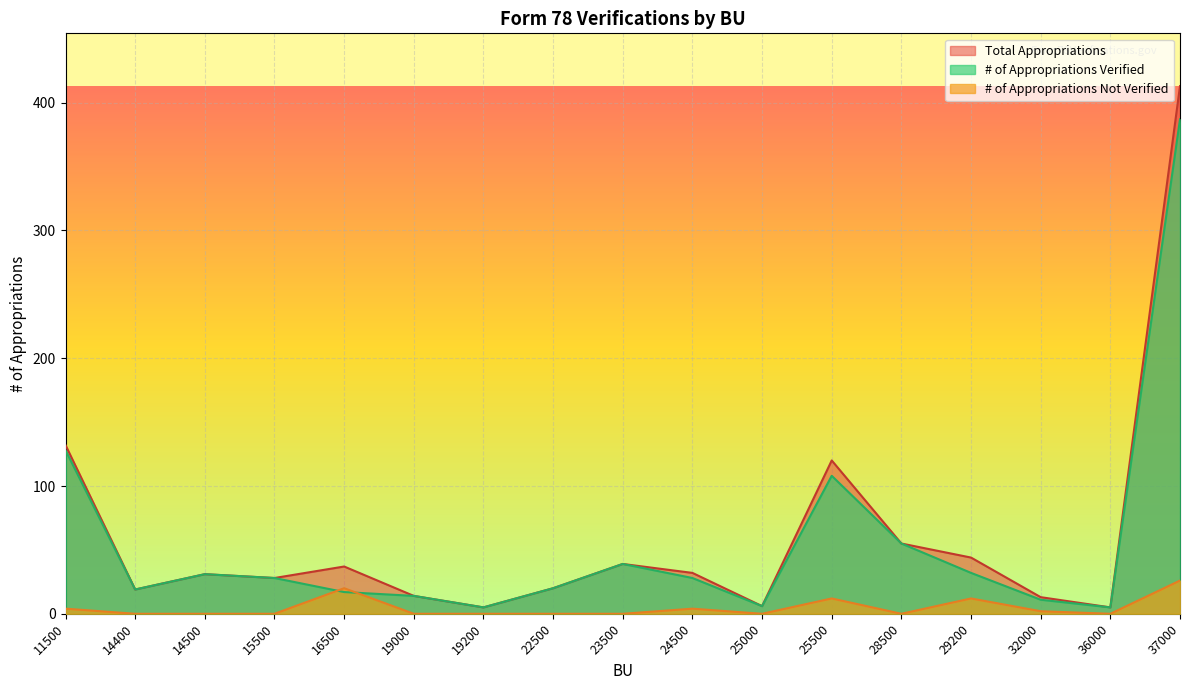

What is the difference between the # of Appropriations Verified values at 11500 and 19200?

123